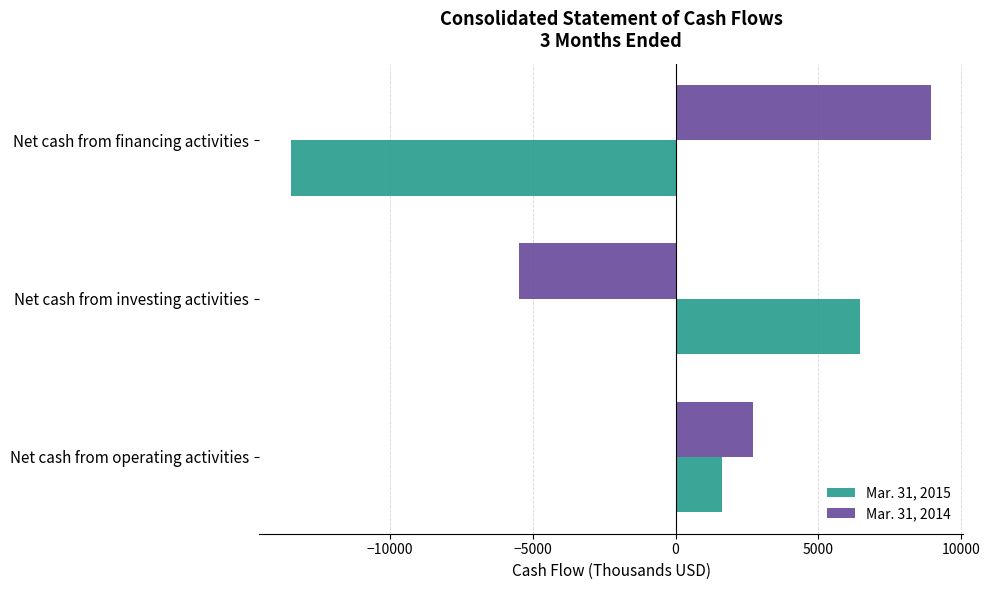

What are all the series names shown in the legend?

Mar. 31, 2015, Mar. 31, 2014